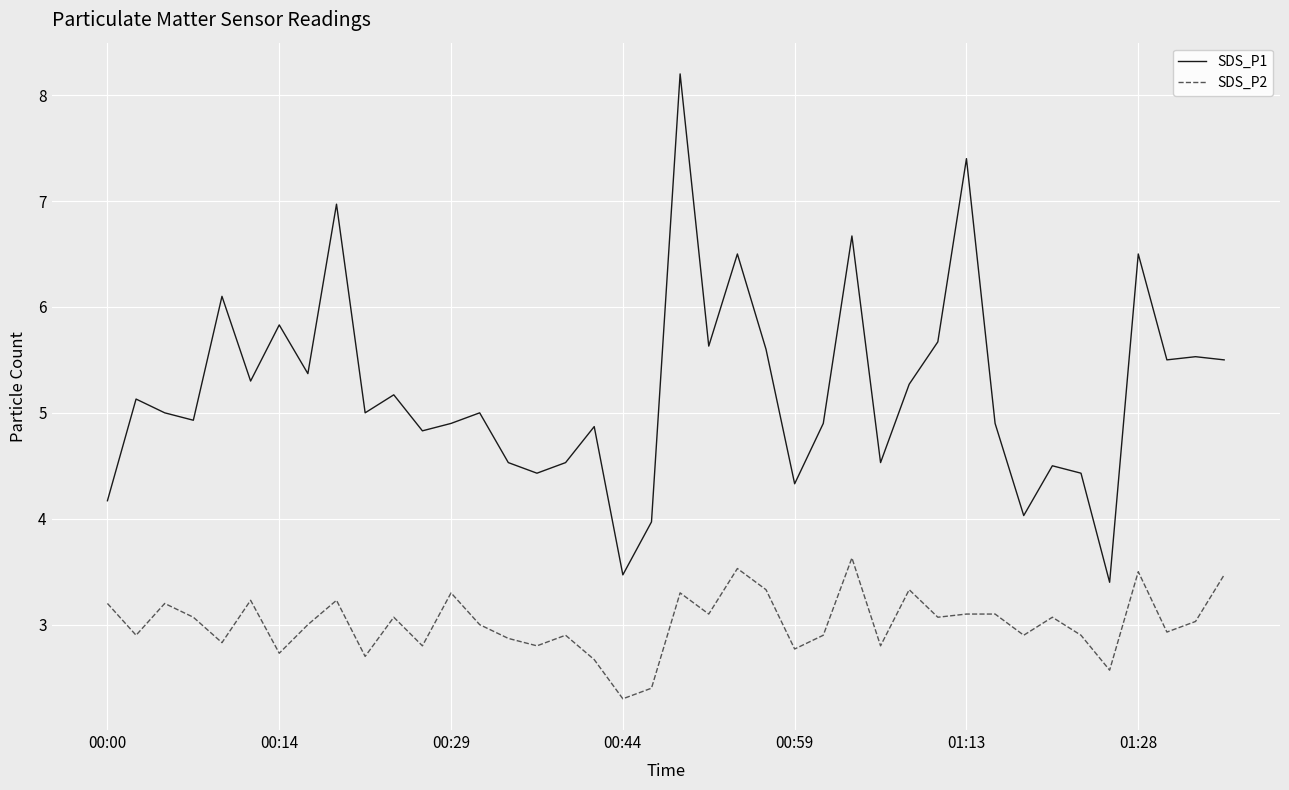

List the series in order of their overall mean, lowest first.

SDS_P2, SDS_P1